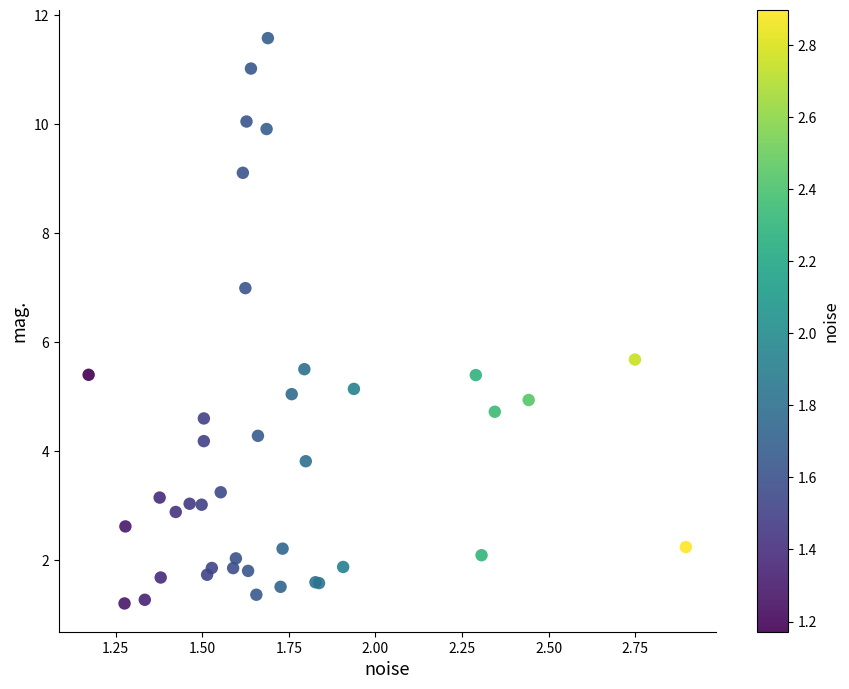

What Y value in the scatter plot is closest to 6?

5.7